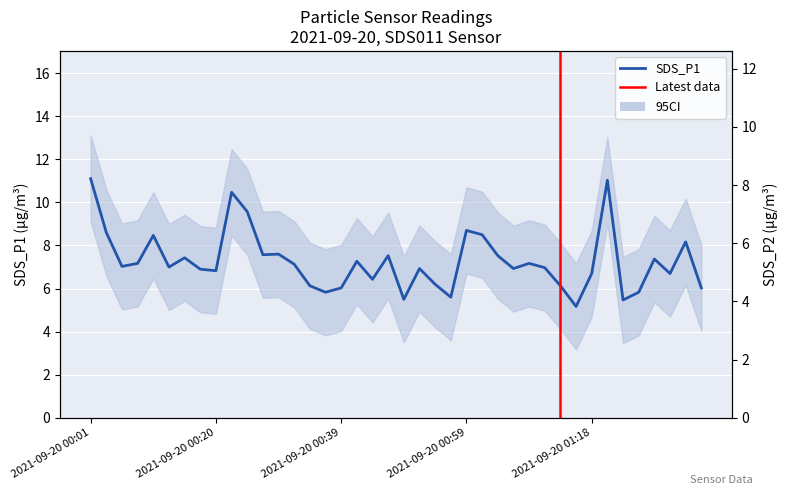

What is the difference between the SDS_P2 values at 2021-09-20 00:08 and 2021-09-20 00:39?

0.5